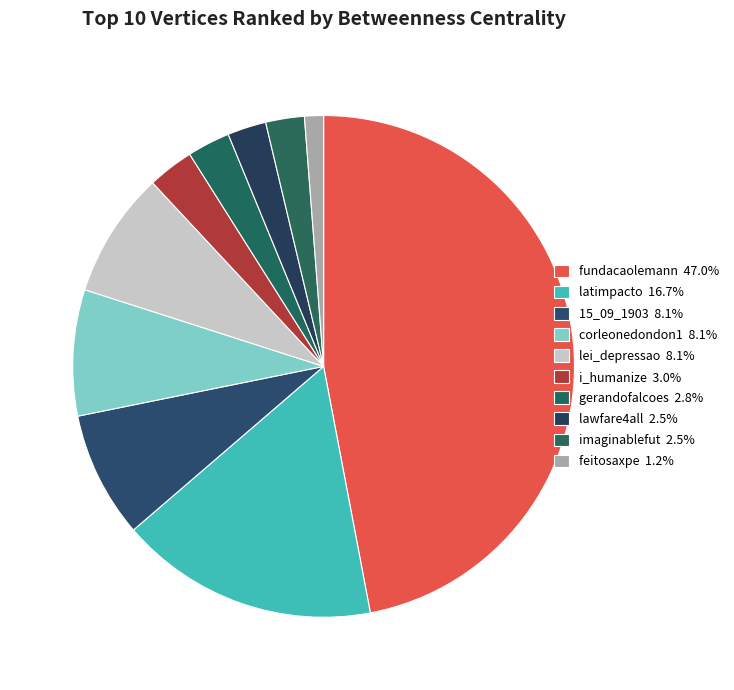

The 15_09_1903 slice represents 8% of the pie. True or false?

True